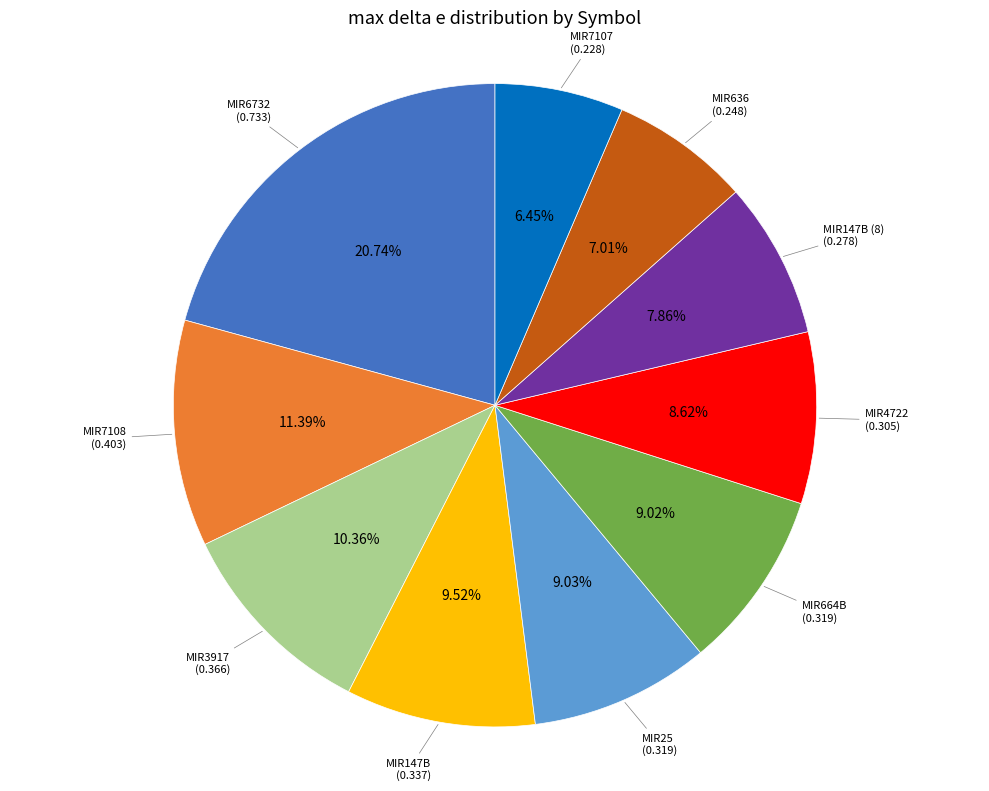

To the nearest percent, what percentage of the pie is MIR147B (8)?

8%